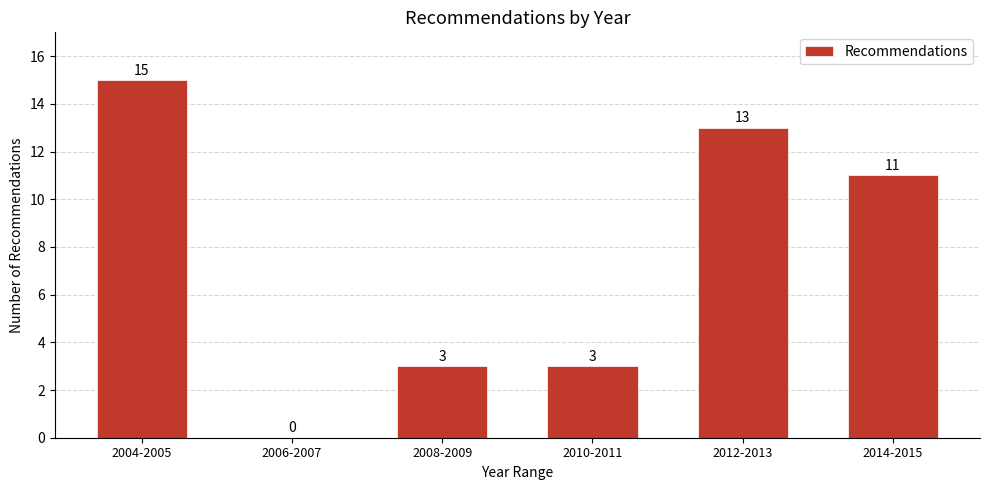

Reading left to right, what are all the values shown in this chart?

2004-2005=15	2006-2007=0	2008-2009=3	2010-2011=3	2012-2013=13	2014-2015=11